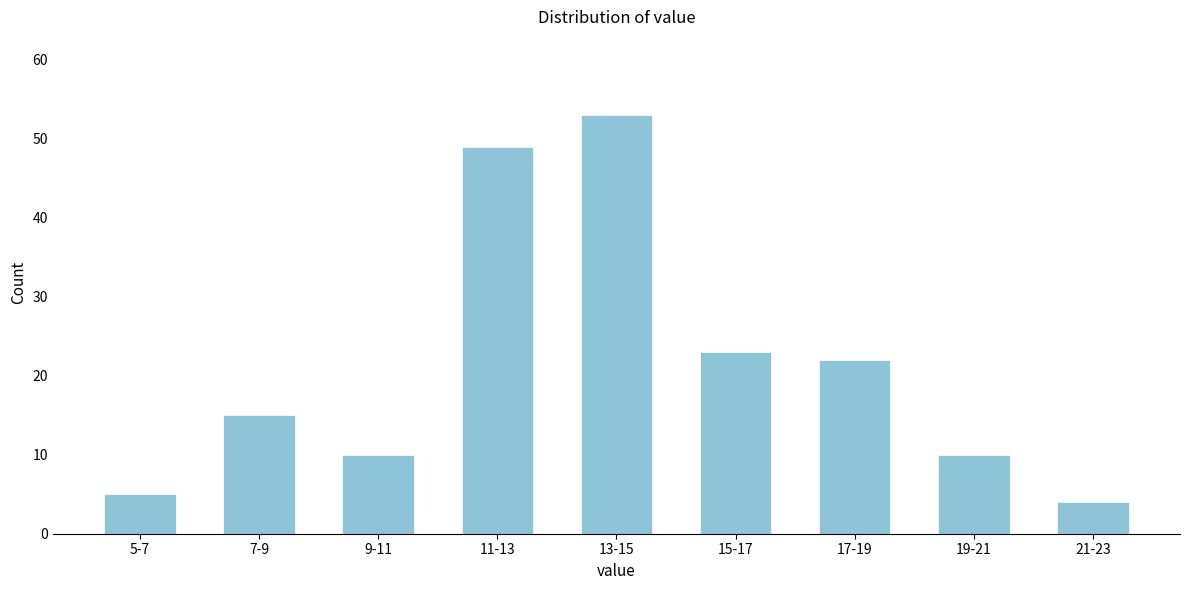

Reading left to right, list all the values displayed in this chart.

5	15	10	49	53	23	22	10	4